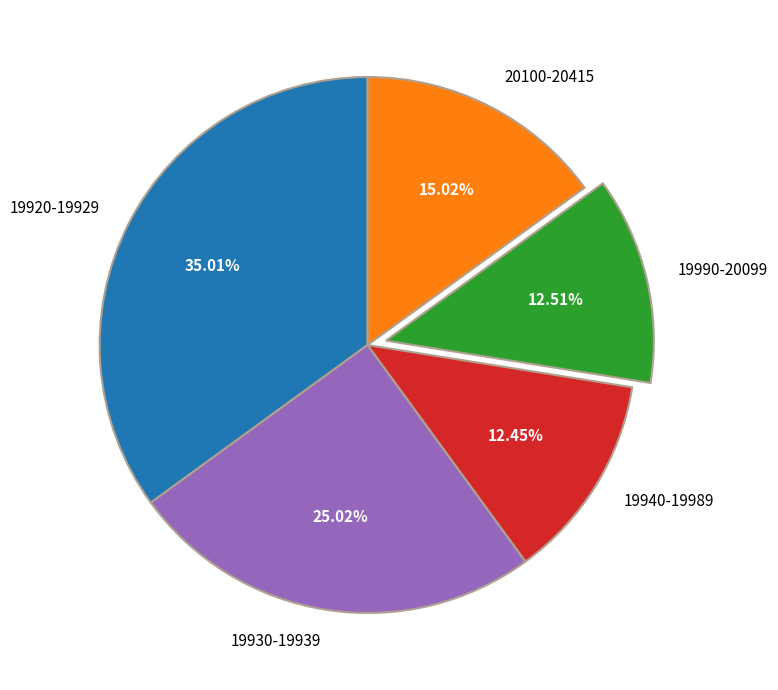

Which has a higher value, 19920-19929 or 19990-20099?

19920-19929